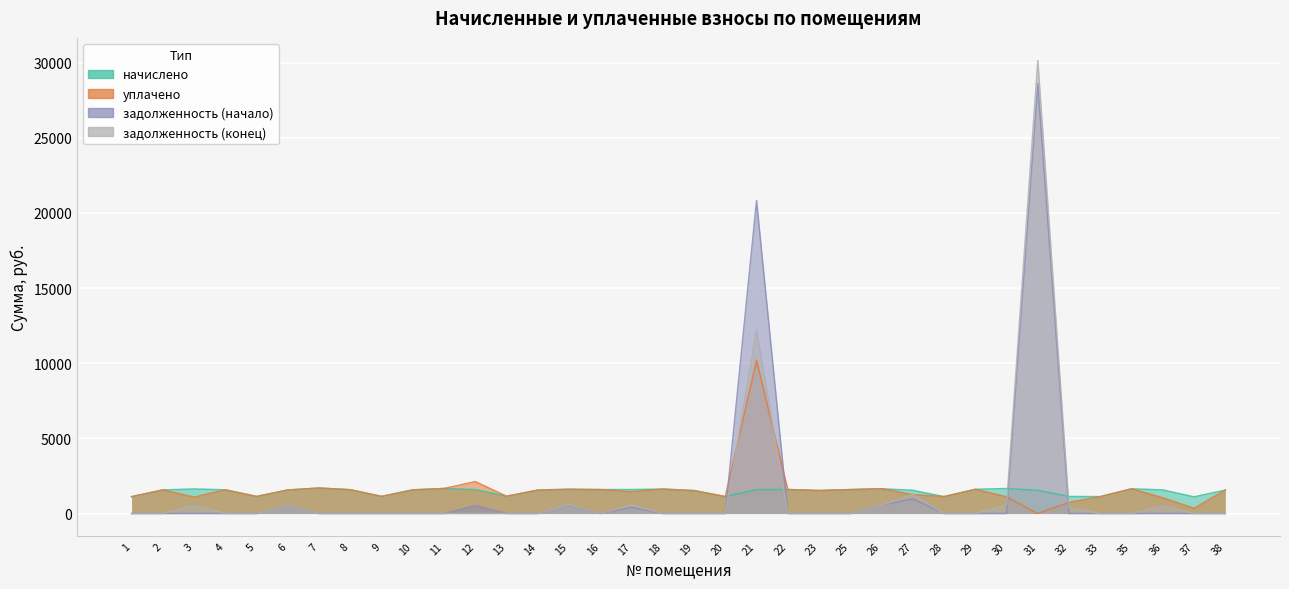

True or false: задолженность (конец) has more than 1 interior local peaks.

True